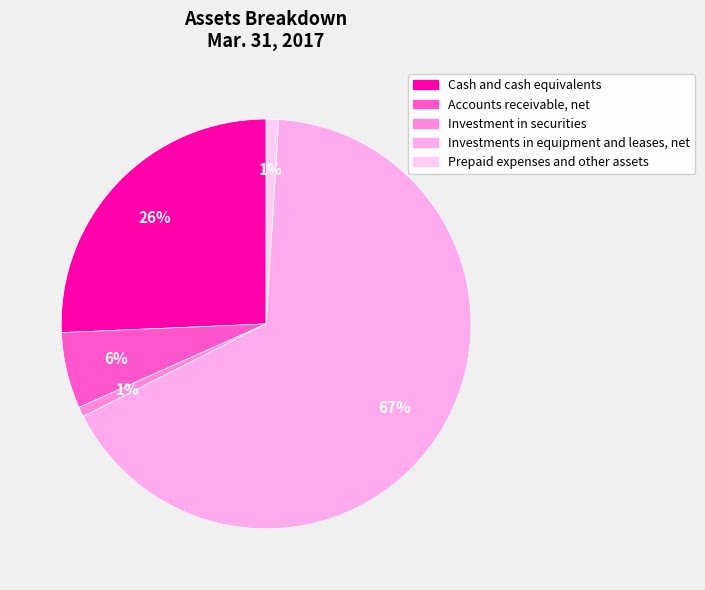

The Prepaid expenses and other assets slice represents 9% of the pie. True or false?

False